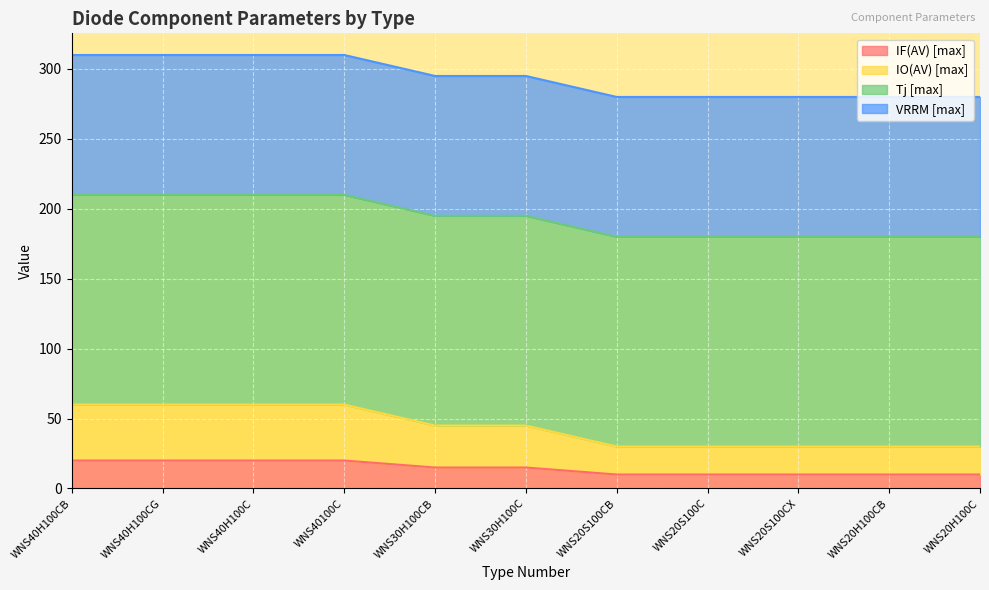

What is the label of the 8th point from the right?

WNS40100C